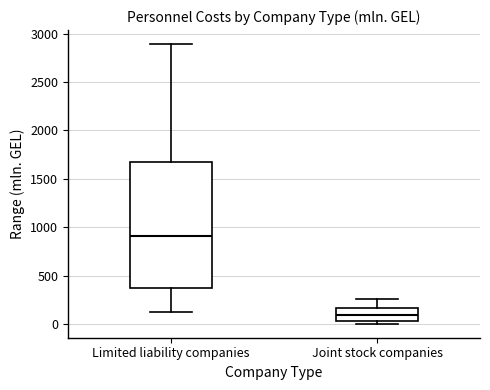

Which box is the tallest, from its lower edge to its upper edge?

Limited liability companies